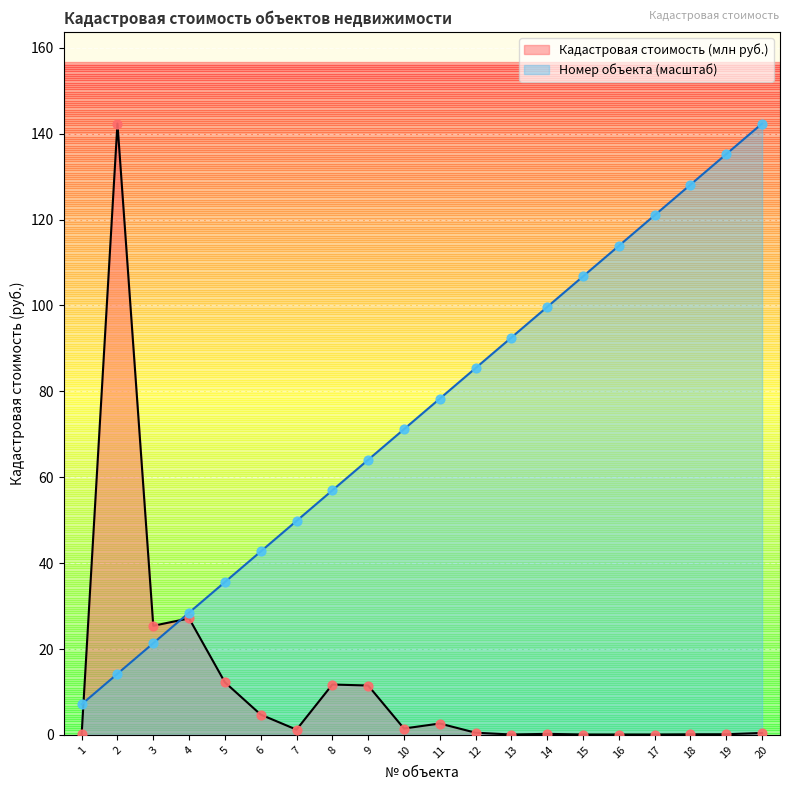

What are all the series names shown in the legend?

Кадастровая стоимость (млн руб.), Номер объекта (масштаб)